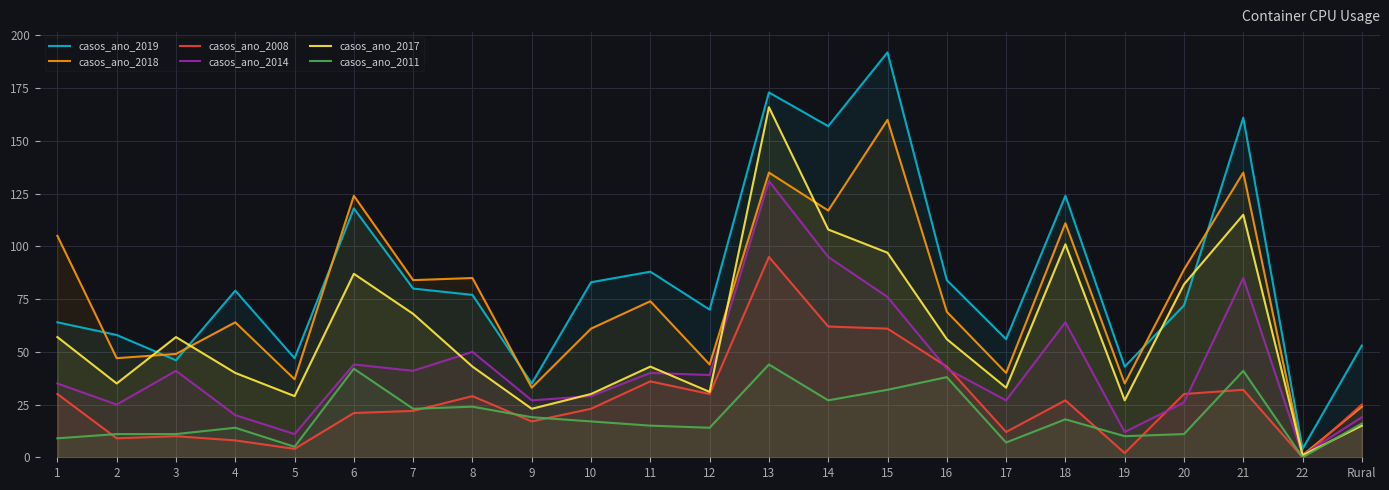

True or false: casos_ano_2018 has more than 0 points higher than both neighbors.

True